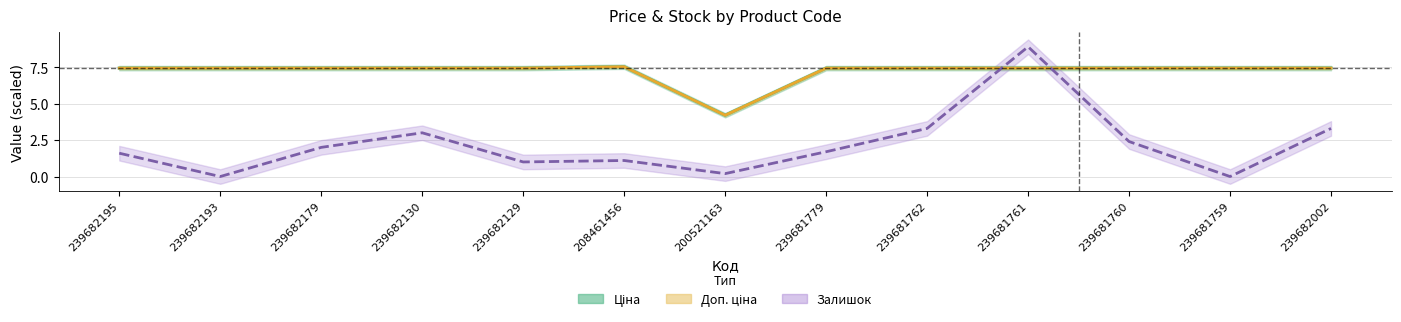

The value of Ціна at 208461456 is 3.2. True or false?

False